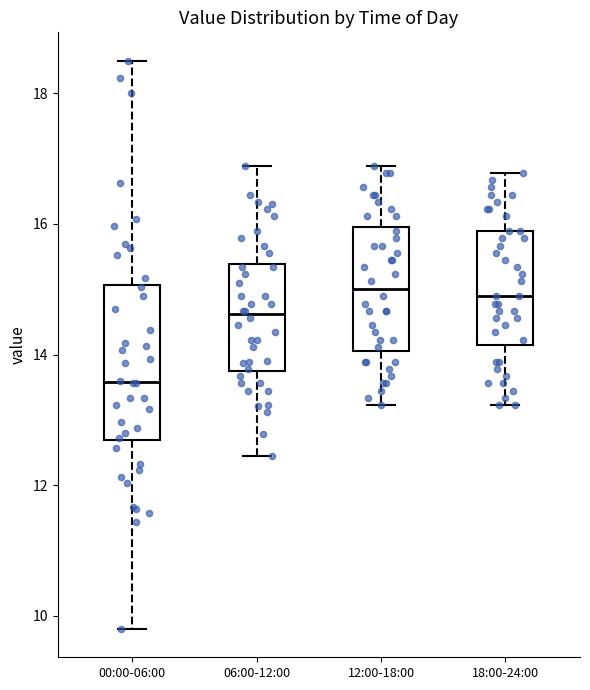

Reading left to right, read every box against the y-axis: the position of its median line, the range the box covers, and the ends of its whiskers. The values are not printed on the chart, so give them approximately, as read against the axis.

00:00-06:00: median 13.6, box 12.6 to 15.0, whiskers 9.8 to 18.6
06:00-12:00: median 14.6, box 13.8 to 15.4, whiskers 12.4 to 16.8
12:00-18:00: median 15.0, box 14.0 to 16.0, whiskers 13.2 to 16.8
18:00-24:00: median 14.8, box 14.2 to 15.8, whiskers 13.2 to 16.8